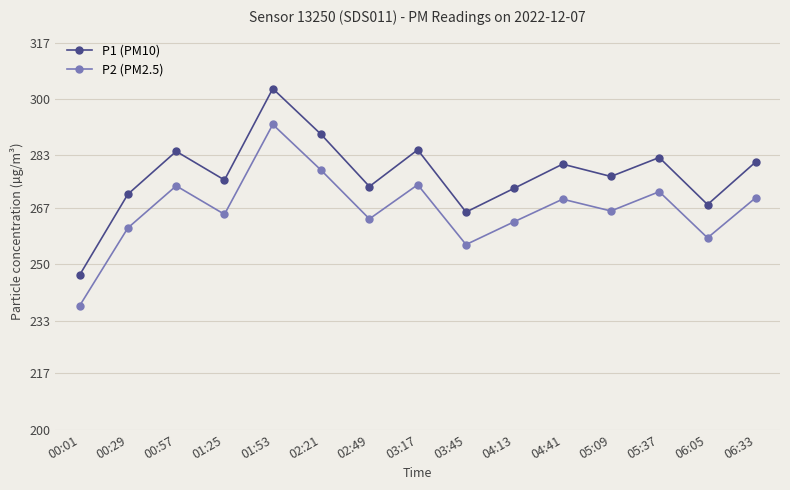

At which category does P1 (PM10) reach its first local valley?

01:25